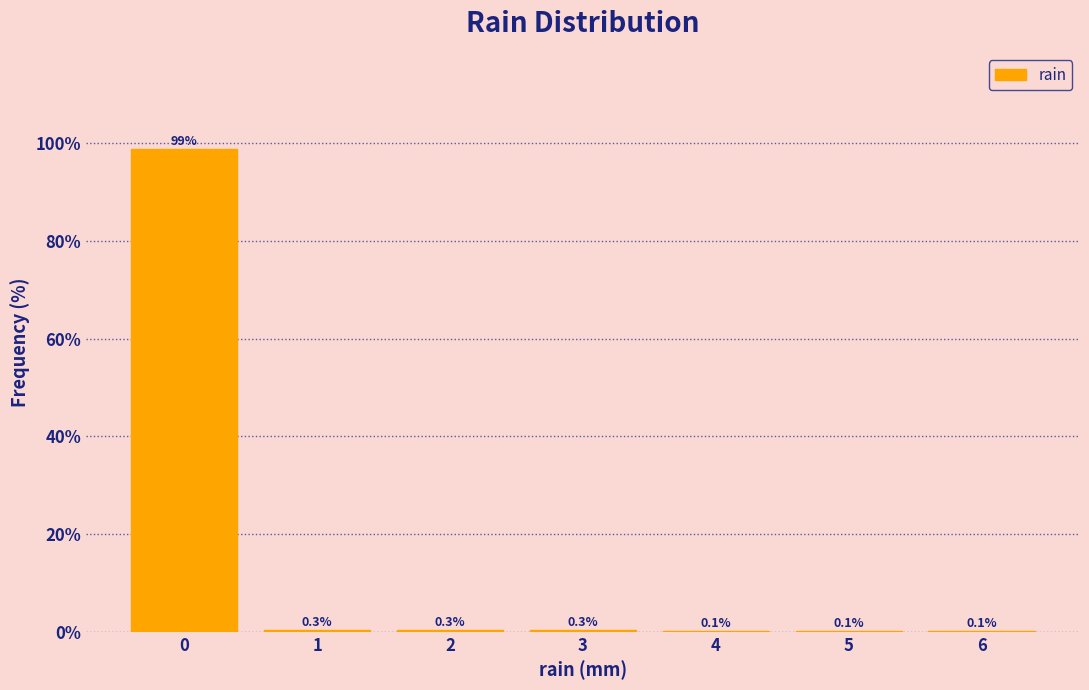

Reading right to left, list all the values displayed in this chart.

6=0.1	5=0.1	4=0.1	3=0.3	2=0.3	1=0.3	0=98.8